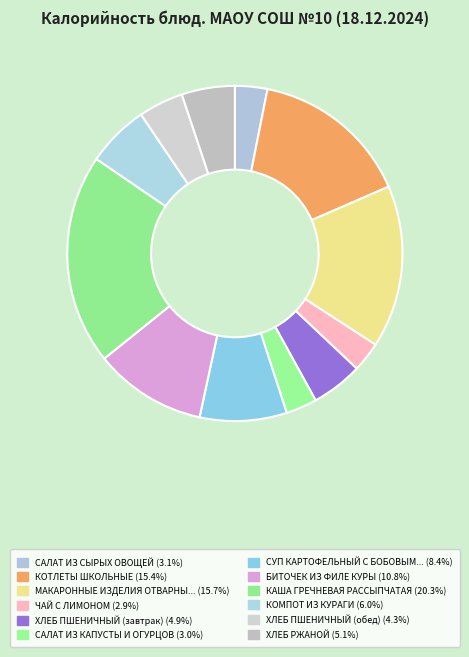

Is there any slice that represents more than half of the pie?

No